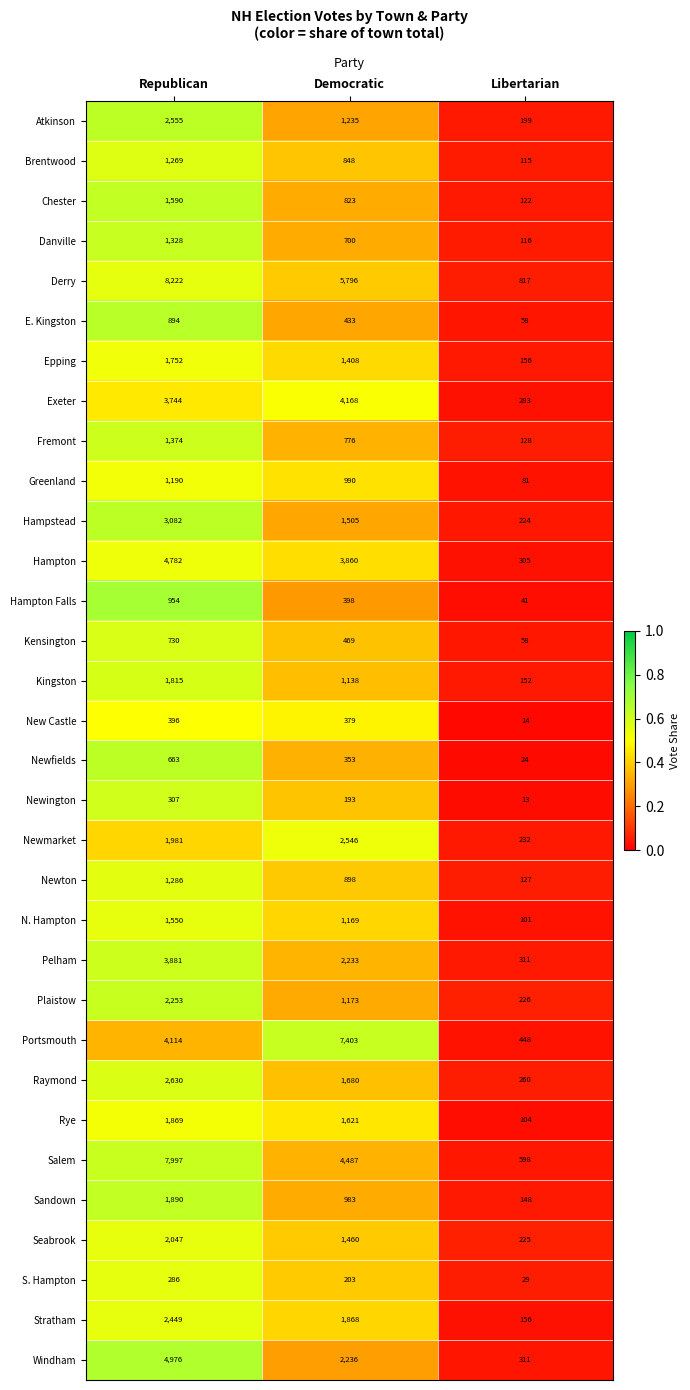

At which category does the chart reach its minimum across all series?

Libertarian